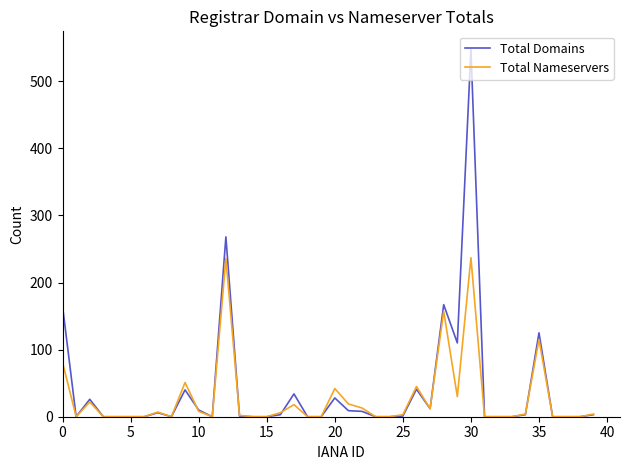

What is the maximum value for Total Nameservers?

237